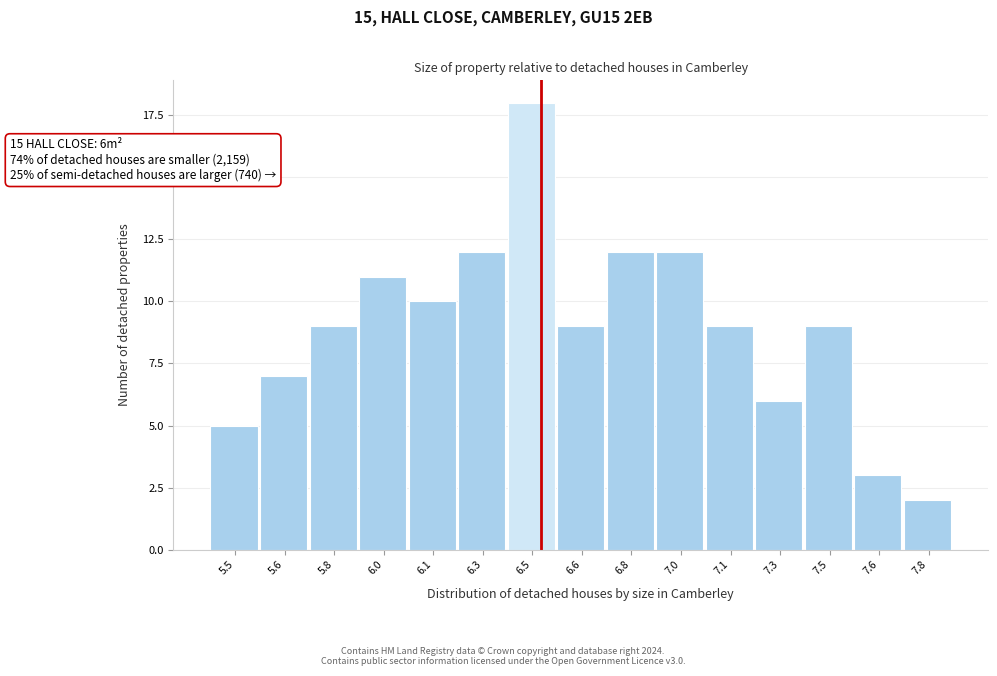

Reading left to right, extract all data points from this chart.

5.5=5	5.6=7	5.8=9	6.0=11	6.1=10	6.3=12	6.5=18	6.6=9	6.8=12	7.0=12	7.1=9	7.3=6	7.5=9	7.6=3	7.8=2